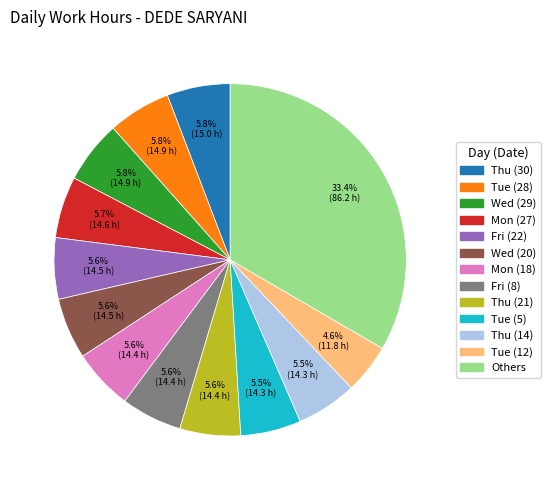

Which category has the biggest portion of the pie?

Others